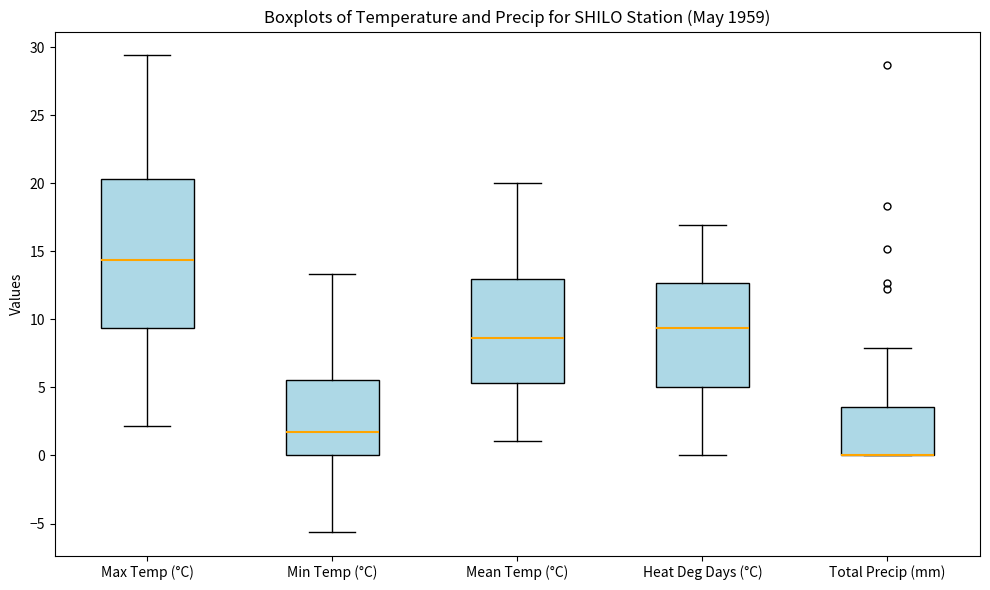

Reading left to right, read every box against the y-axis: the position of its median line, the range the box covers, and the ends of its whiskers. The values are not printed on the chart, so give them approximately, as read against the axis.

Max Temp (°C): median 14.5, box 9.5 to 20.5, whiskers 2.0 to 29.5
Min Temp (°C): median 1.5, box 0.0 to 5.5, whiskers -5.5 to 13.5
Mean Temp (°C): median 8.5, box 5.5 to 13.0, whiskers 1.0 to 20.0
Heat Deg Days (°C): median 9.5, box 5.0 to 12.5, whiskers 0.0 to 17.0
Total Precip (mm): median 0.0 (drawn on the box's lower edge), box 0.0 to 3.5, whiskers 0.0 to 8.0